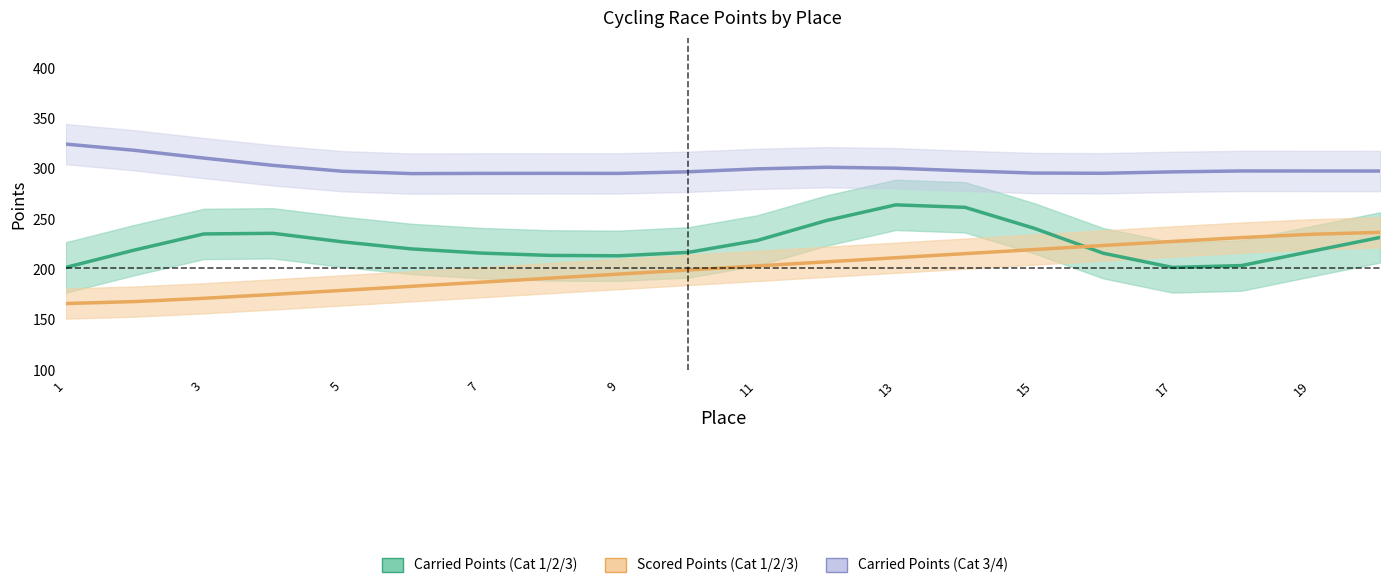

What is the average value of the Scored Points (Cat 1/2/3) series?

201.4